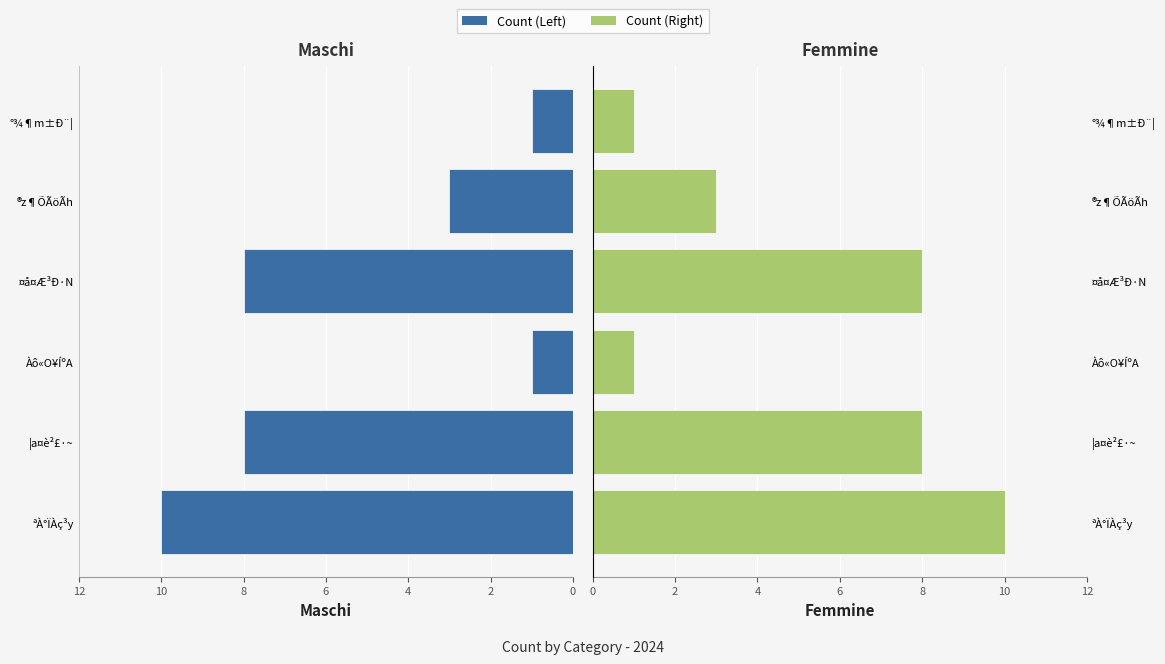

True or false: Category Count (Left) has a value of 8 at ¤å¤Æ³Ð·N.

True